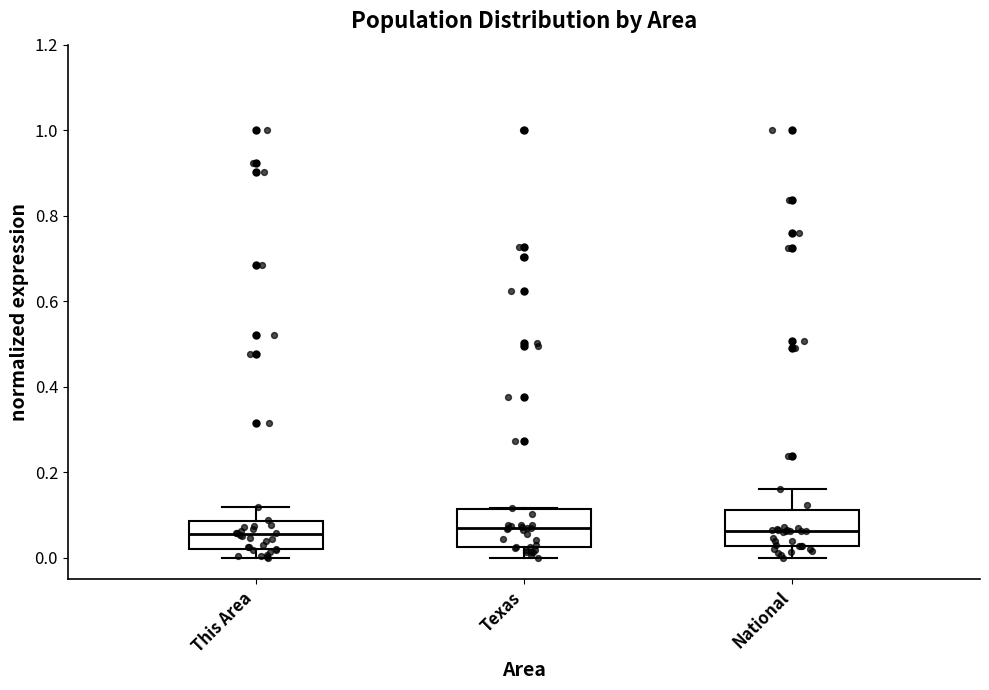

Reading left to right, read every box against the y-axis: the position of its median line, the range the box covers, and the ends of its whiskers. The values are not printed on the chart, so give them approximately, as read against the axis.

This Area: median 0.06, box 0.02 to 0.08, whiskers 0.00 to 0.12
Texas: median 0.06, box 0.02 to 0.12, whiskers 0.00 to 0.12
National: median 0.06, box 0.02 to 0.12, whiskers 0.00 to 0.16